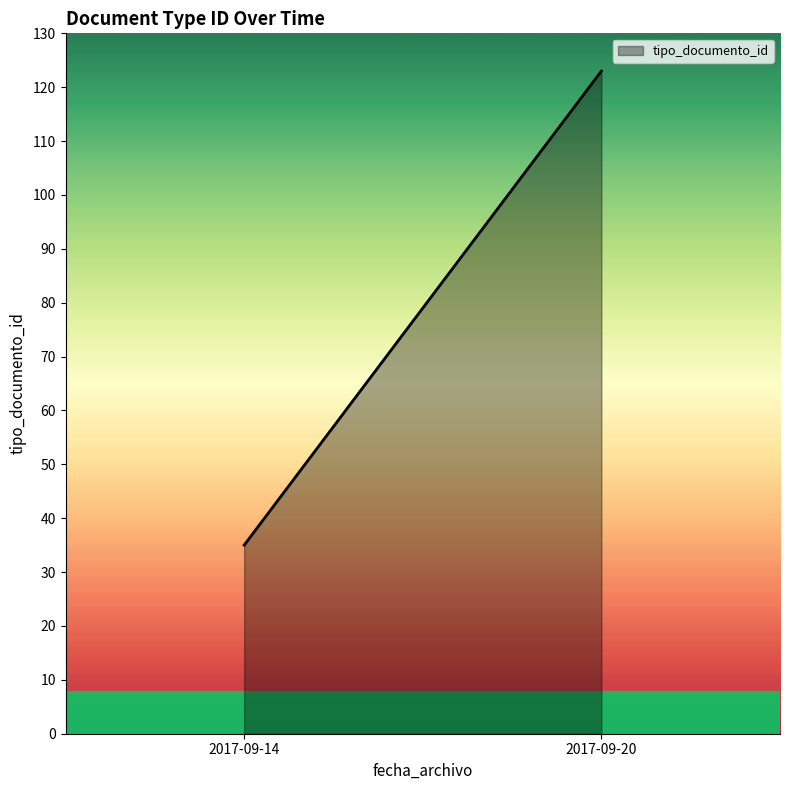

What is the sum of all values?

158